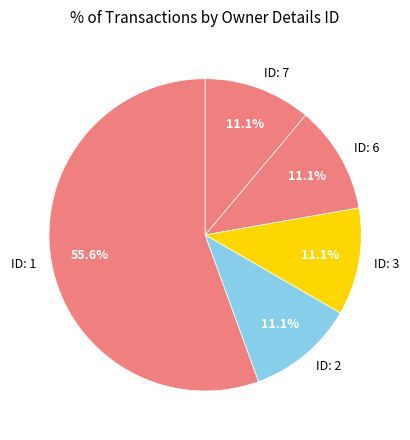

Which slice is the largest?

ID: 1